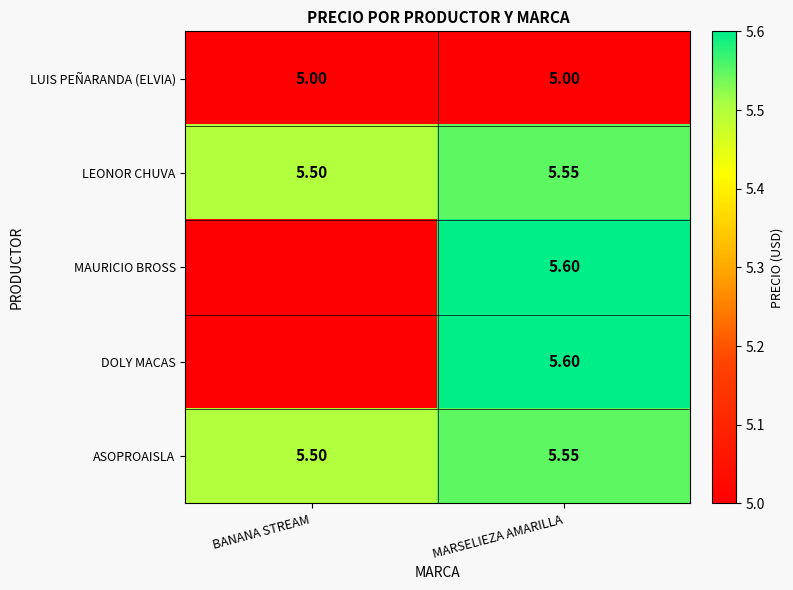

Rank the categories by ASOPROAISLA value from lowest to highest.

BANANA STREAM, MARSELIEZA AMARILLA